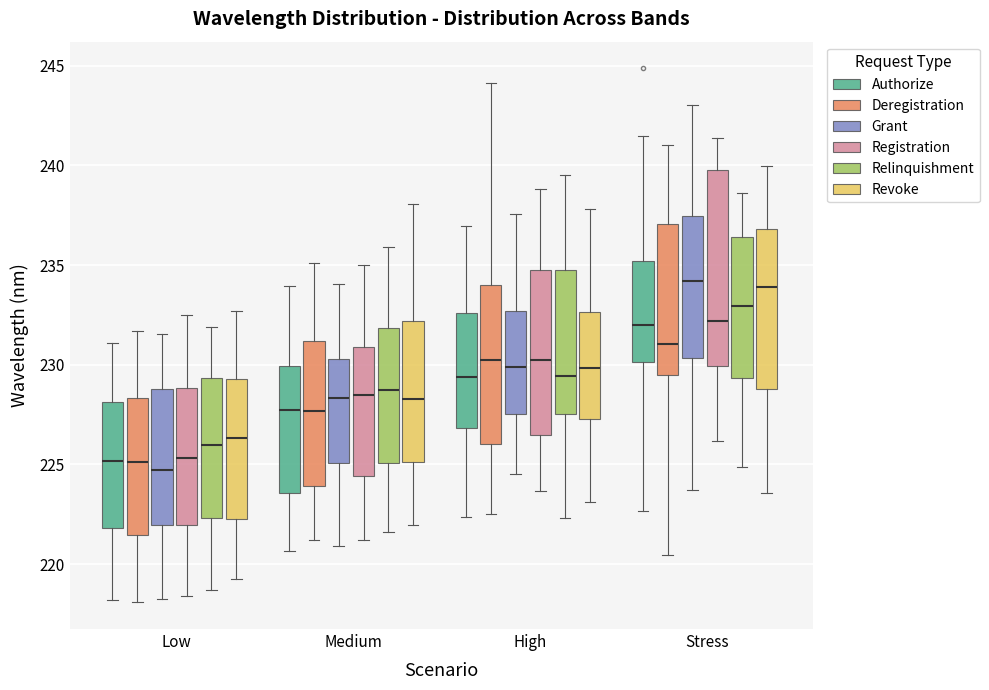

Where is the lower edge of the box for Stress (Authorize) on the y-axis? The values are not printed on the chart, so give them approximately, as read against the axis.

230.0